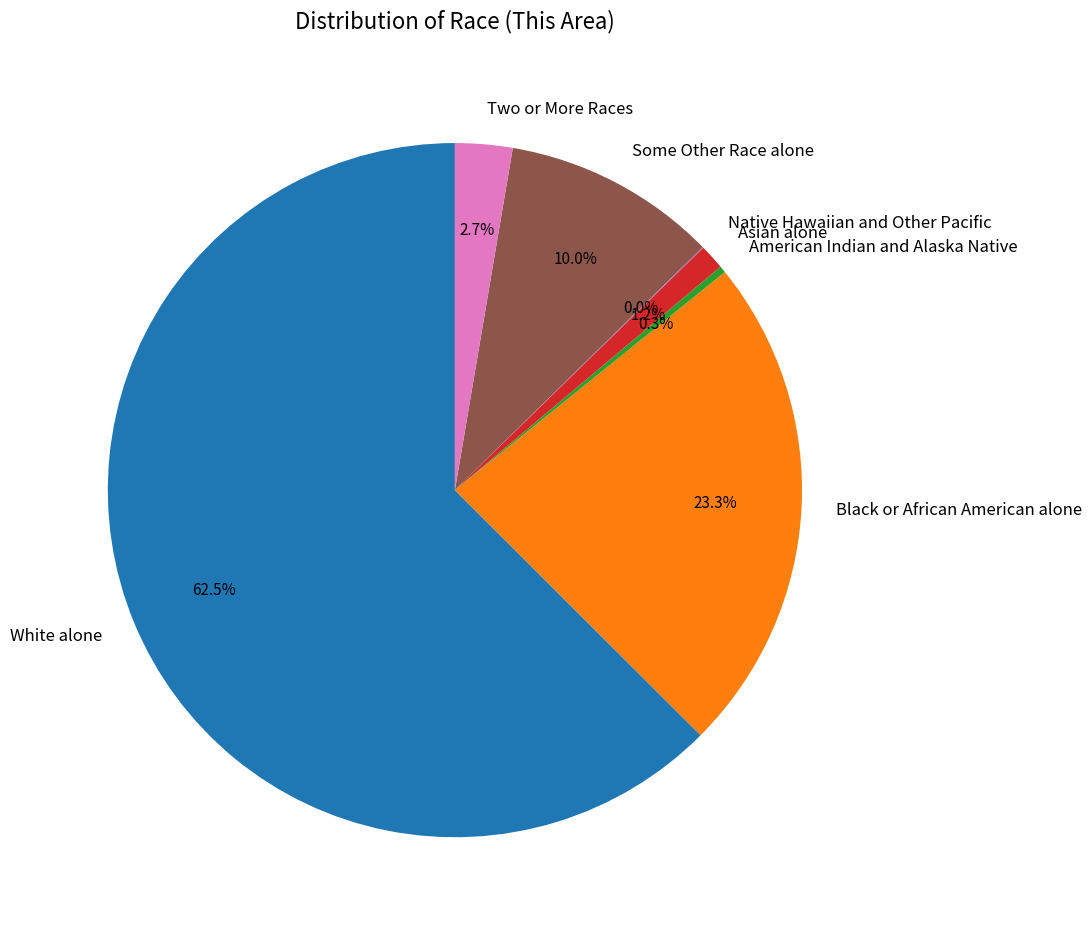

Is the sum of Some Other Race alone and American Indian and Alaska Native greater than half?

No